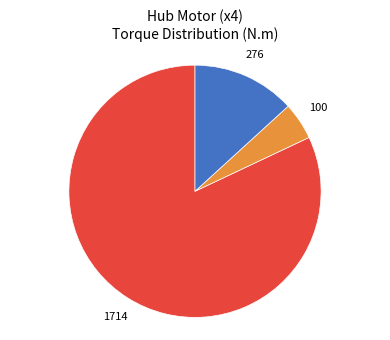

Does any single category account for the majority?

Yes